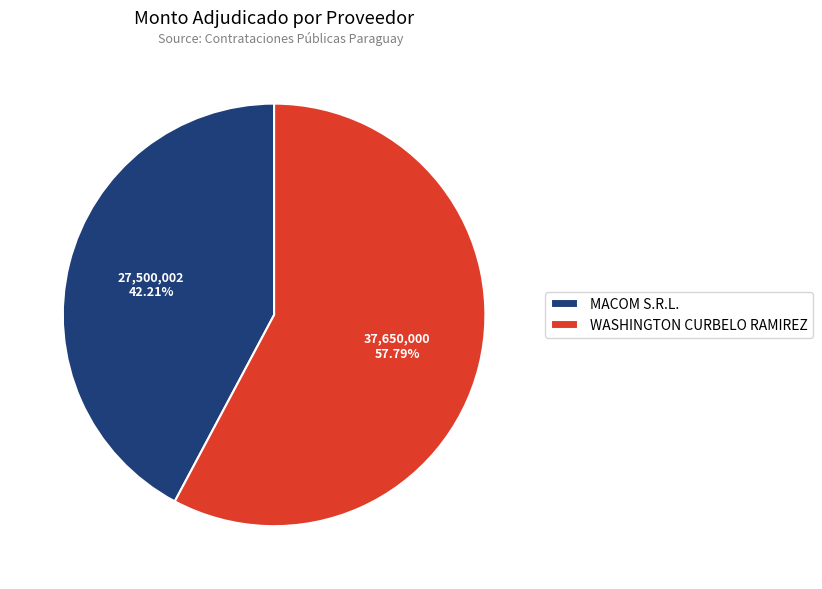

How many segments does this pie chart have?

2